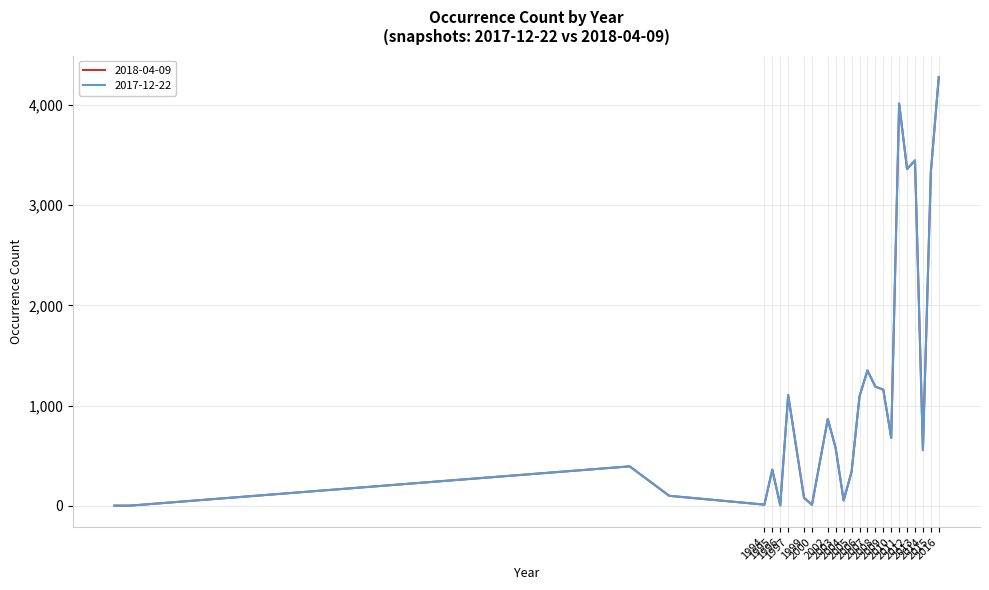

Reading left to right, extract all data points from this chart.

2018-04-09: 1	1	393	99	11	361	4	1105	80	9	866	572	53	339	1092	1351	1189	1159	678	4016	3362	3448	556	3331	4281
2017-12-22: 1	1	393	99	11	361	4	1105	80	9	866	572	53	339	1092	1351	1189	1159	678	4016	3362	3448	556	3331	4281